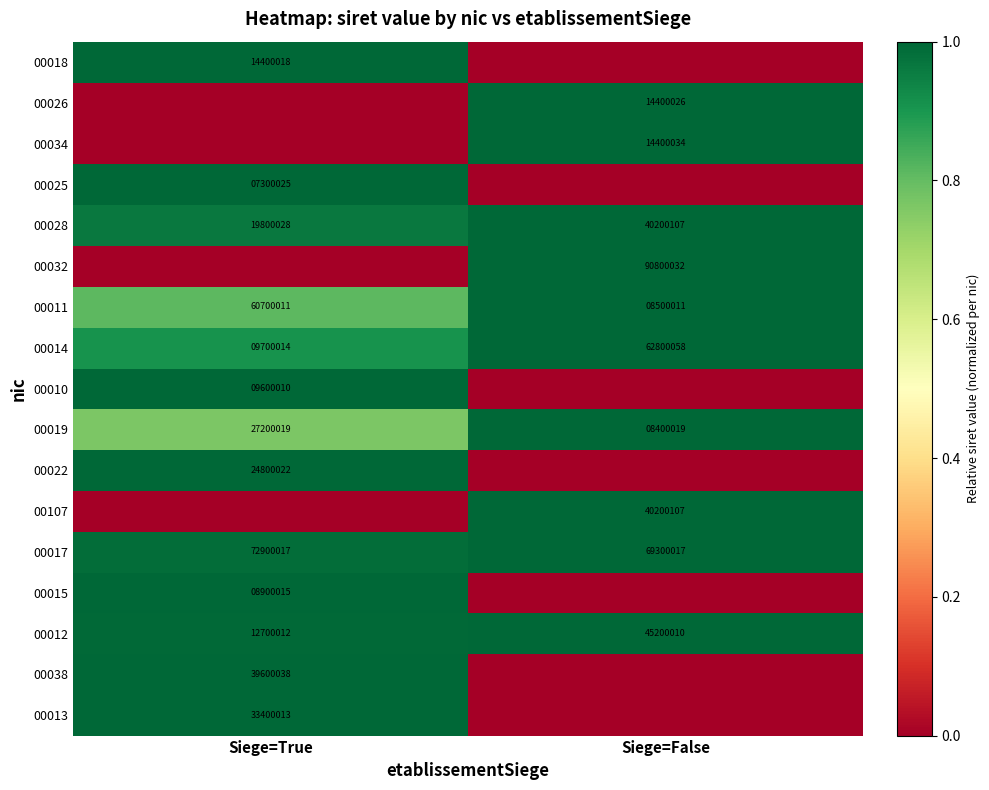

List the labels in order of 00012 value, smallest first.

Siege=True, Siege=False